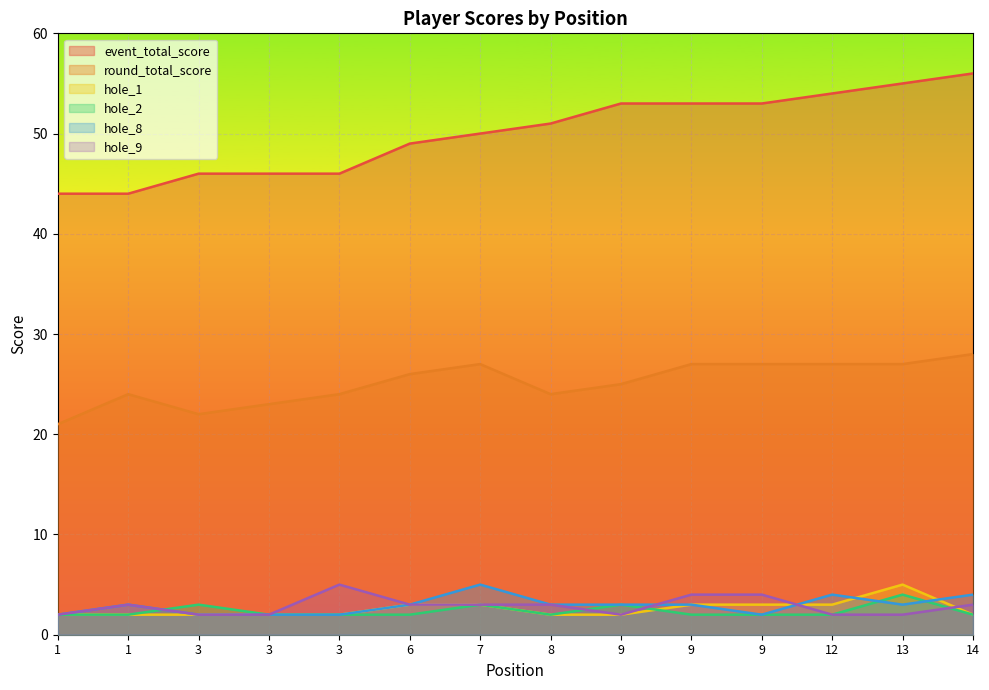

Rank the series at 1 from lowest to highest value.

hole_1, hole_2, hole_8, hole_9, round_total_score, event_total_score